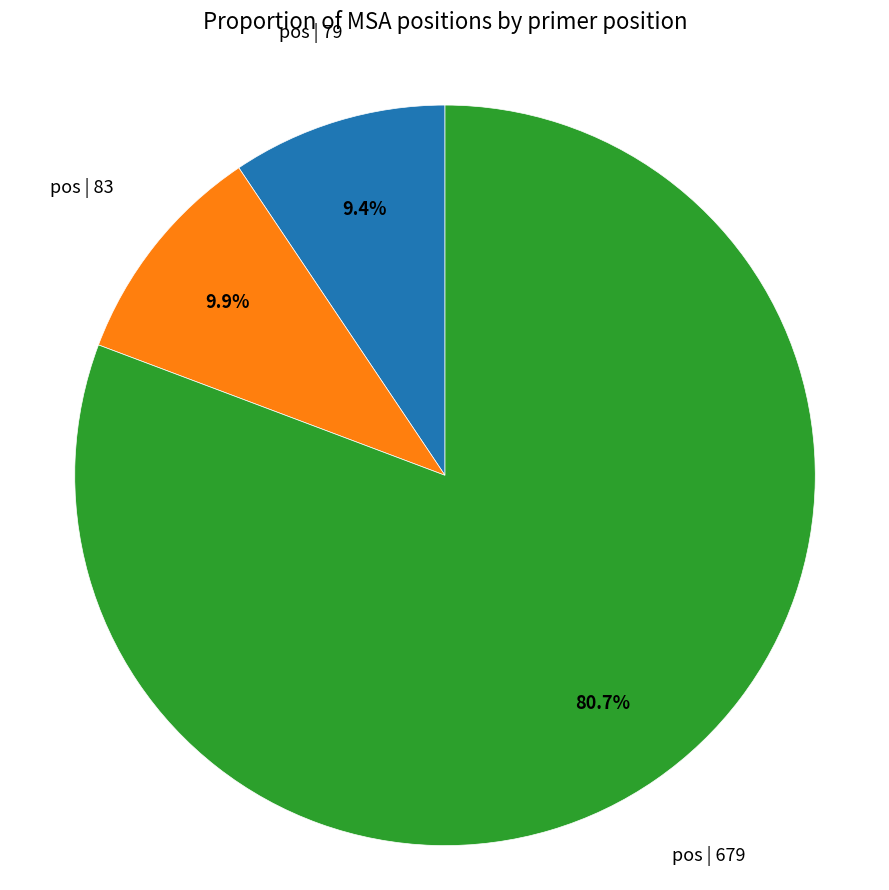

Is pos | 79 the majority of the pie?

No